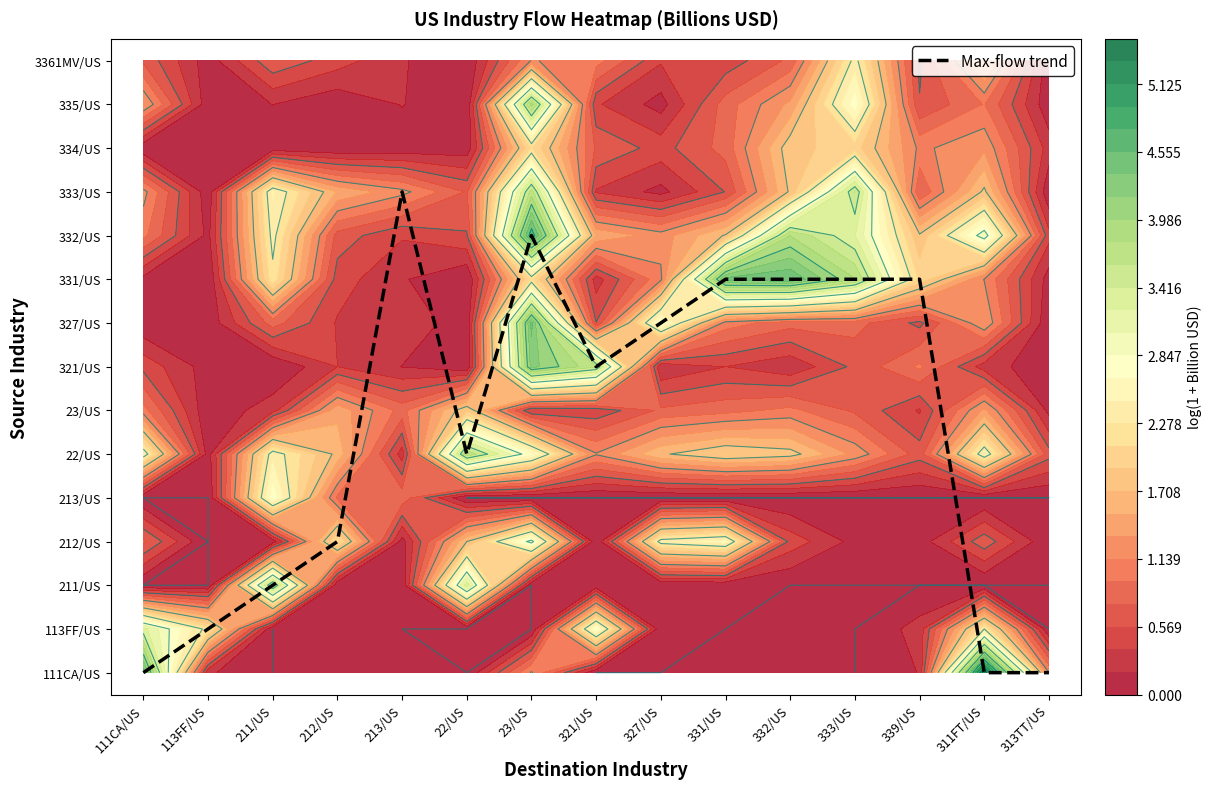

What is the change in value from 321/US to 333/US?

+2